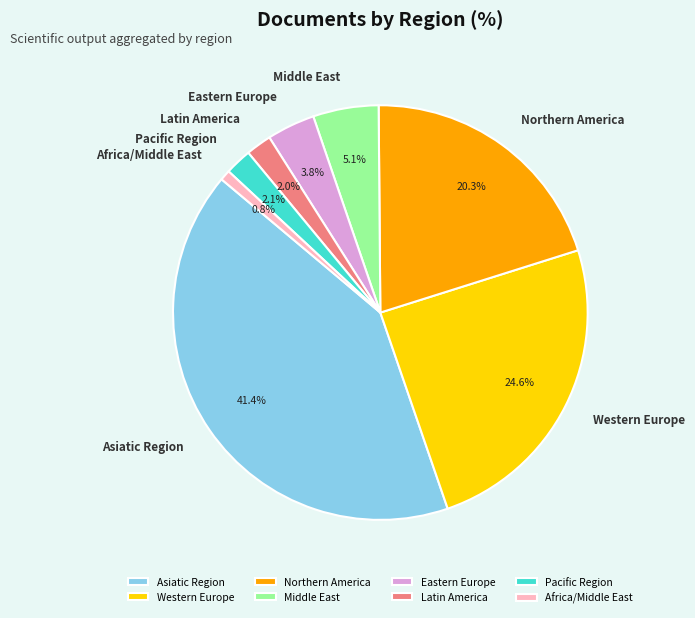

How many slices are in this pie chart?

8